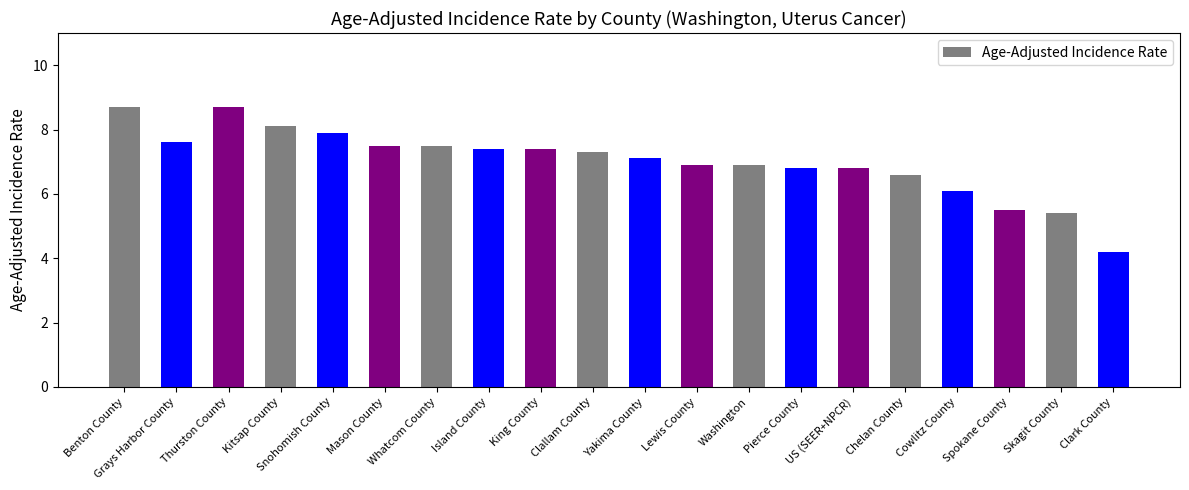

Reading left to right, transcribe all the data shown in this chart.

8.7	7.6	8.7	8.1	7.9	7.5	7.5	7.4	7.4	7.3	7.1	6.9	6.9	6.8	6.8	6.6	6.1	5.5	5.4	4.2